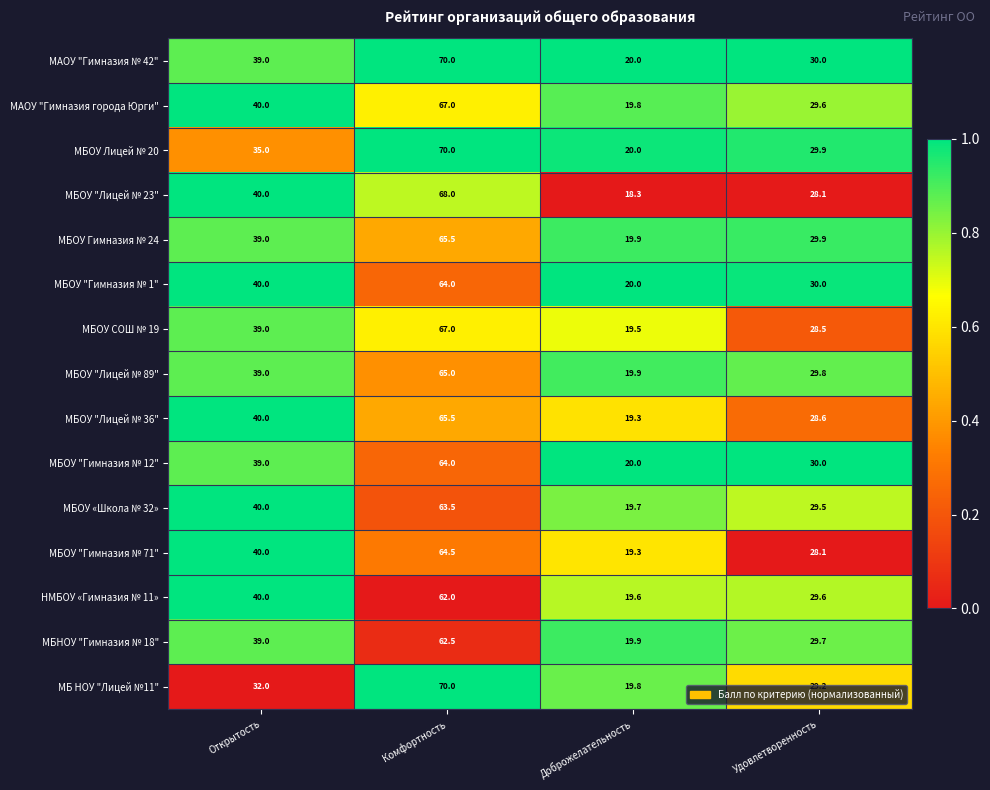

What is the spread (max minus min) of values at Доброжелательность?

1.7